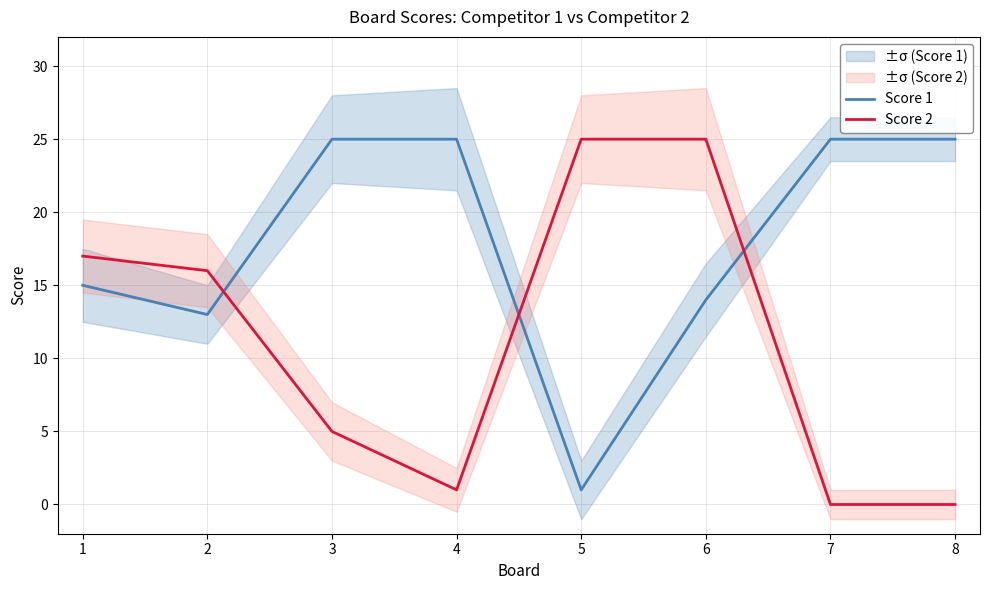

After their last crossing, which series has the higher values: Score 2 or Score 1?

Score 1